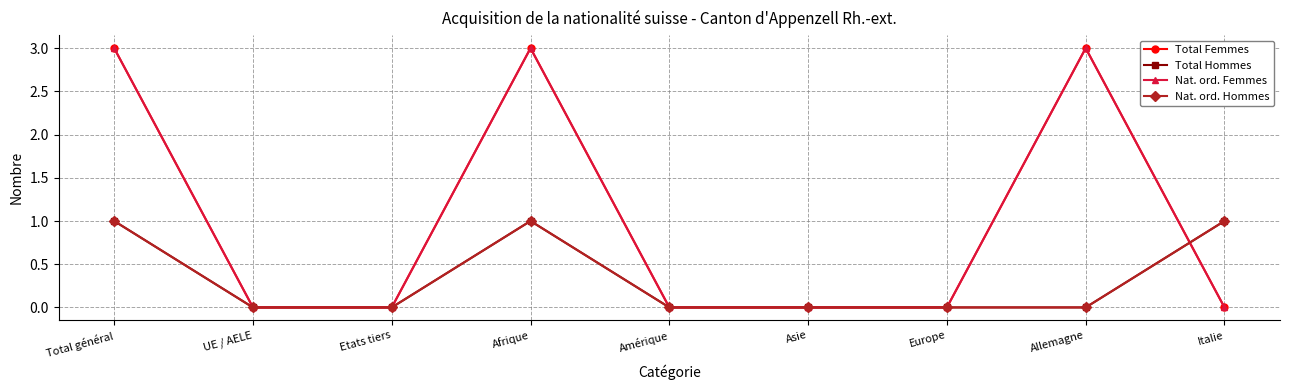

Does the chart have visible grid lines?

Yes